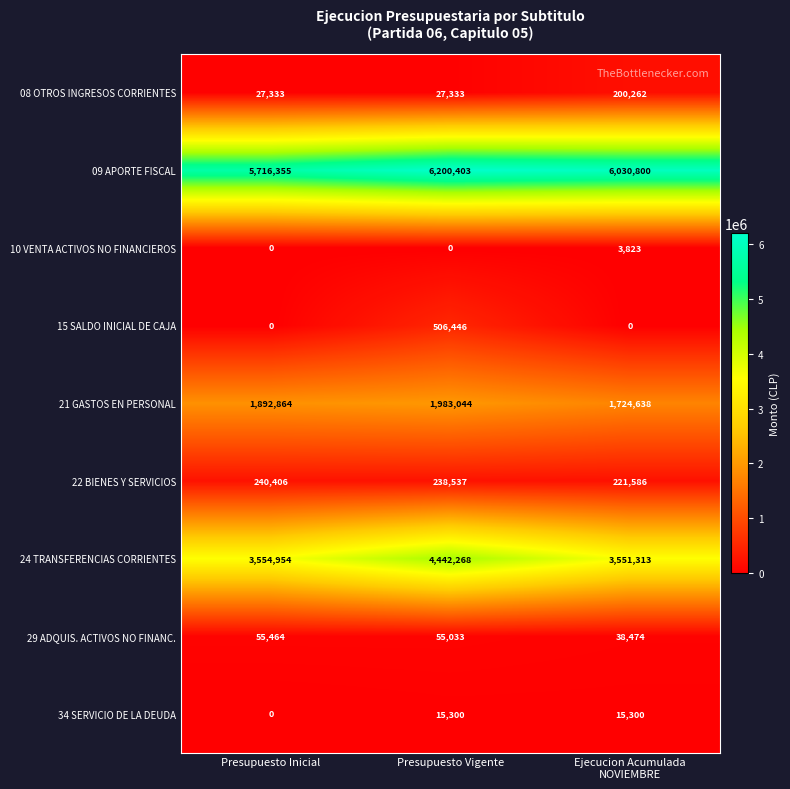

At which category is the sum across all series the highest?

Presupuesto Vigente